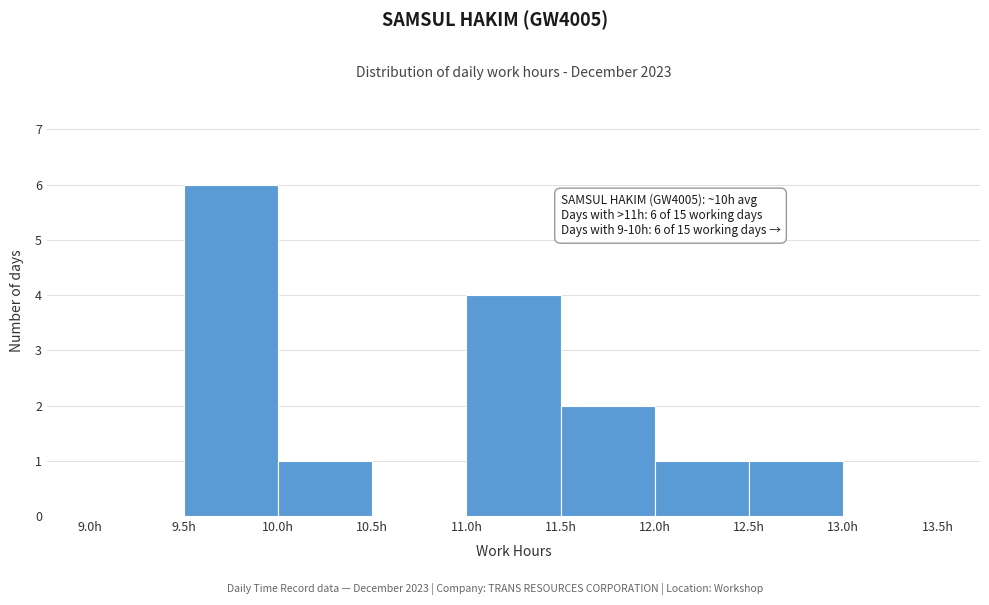

Over which range of the x-axis is the bar tallest?

9.5 to 10.0